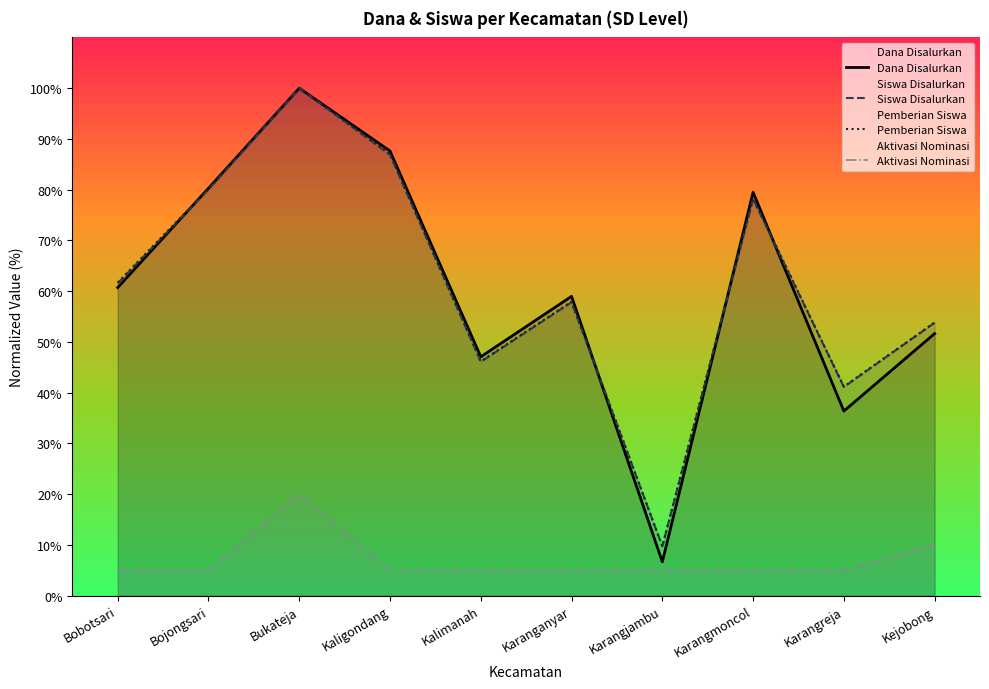

In Siswa Disalurkan, how many points are higher than both neighbors (excluding endpoints)?

3